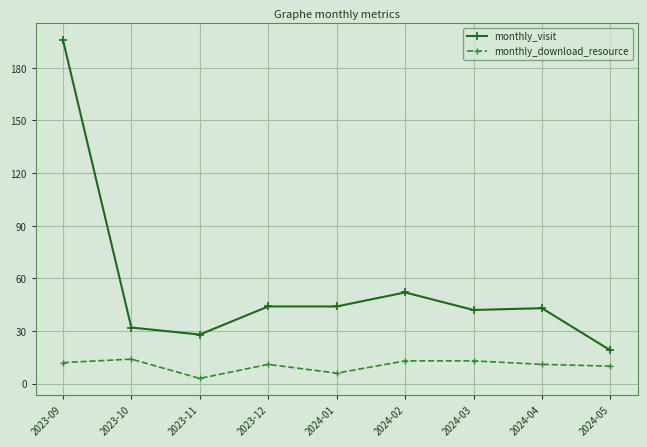

What is the highest value of the monthly_download_resource series?

14